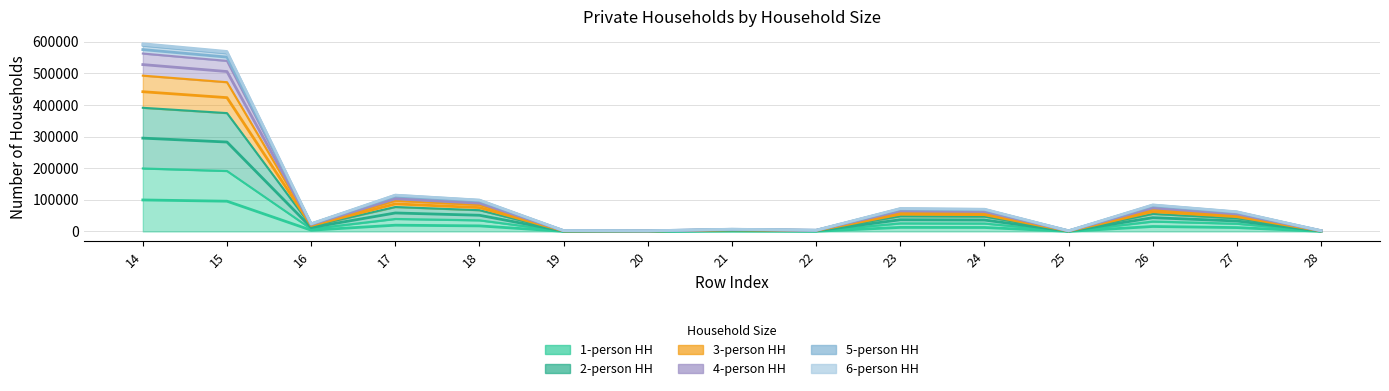

At which label is 2-person HH closest to 247098?

17